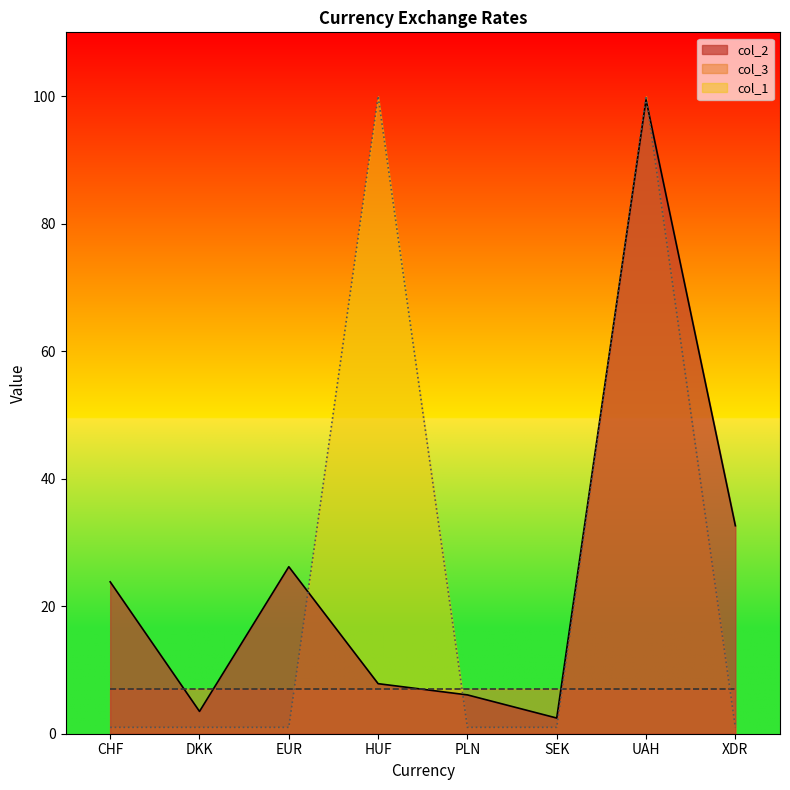

What is the maximum value shown in the chart?

100.0